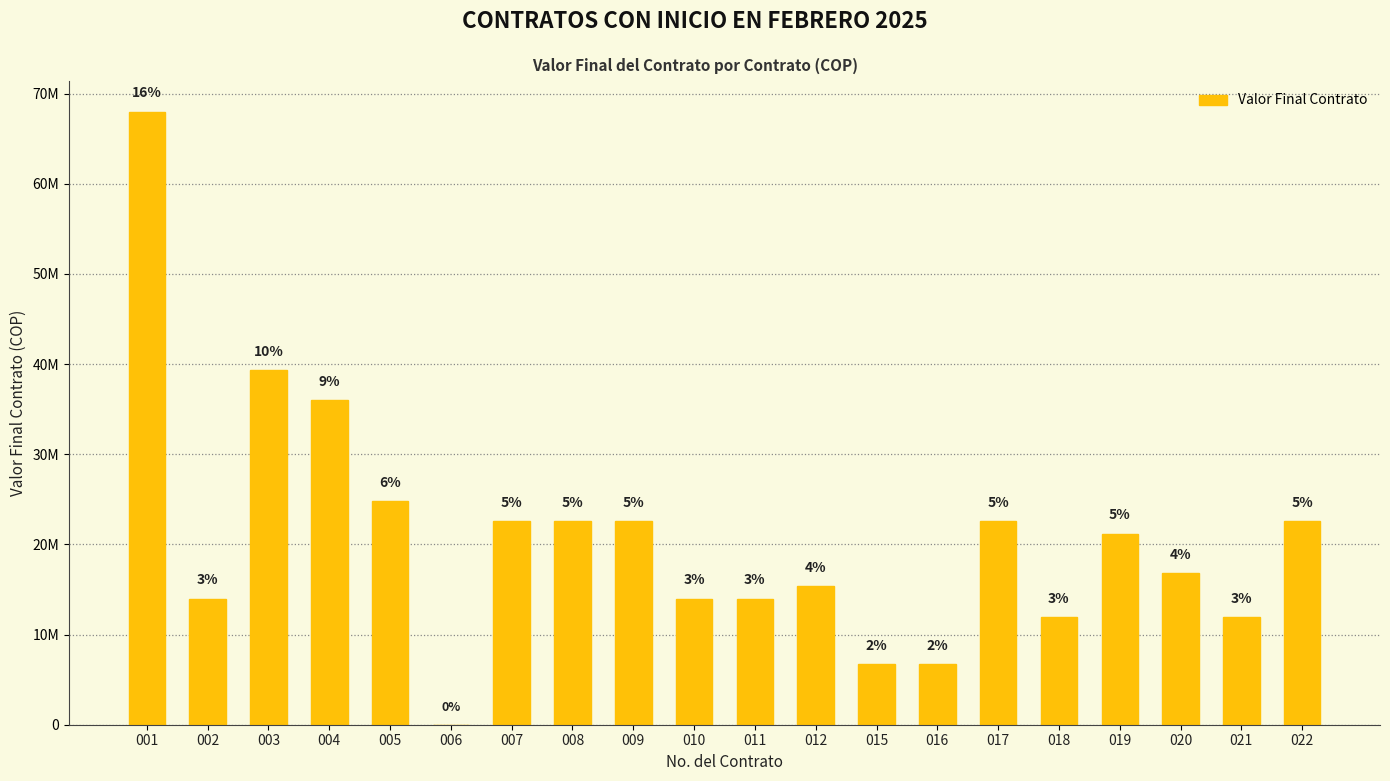

Are the bars horizontal?

No